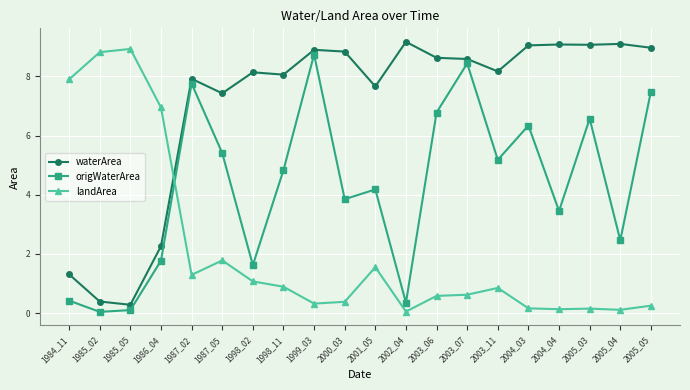

What is the lowest value of the waterArea series?

0.3